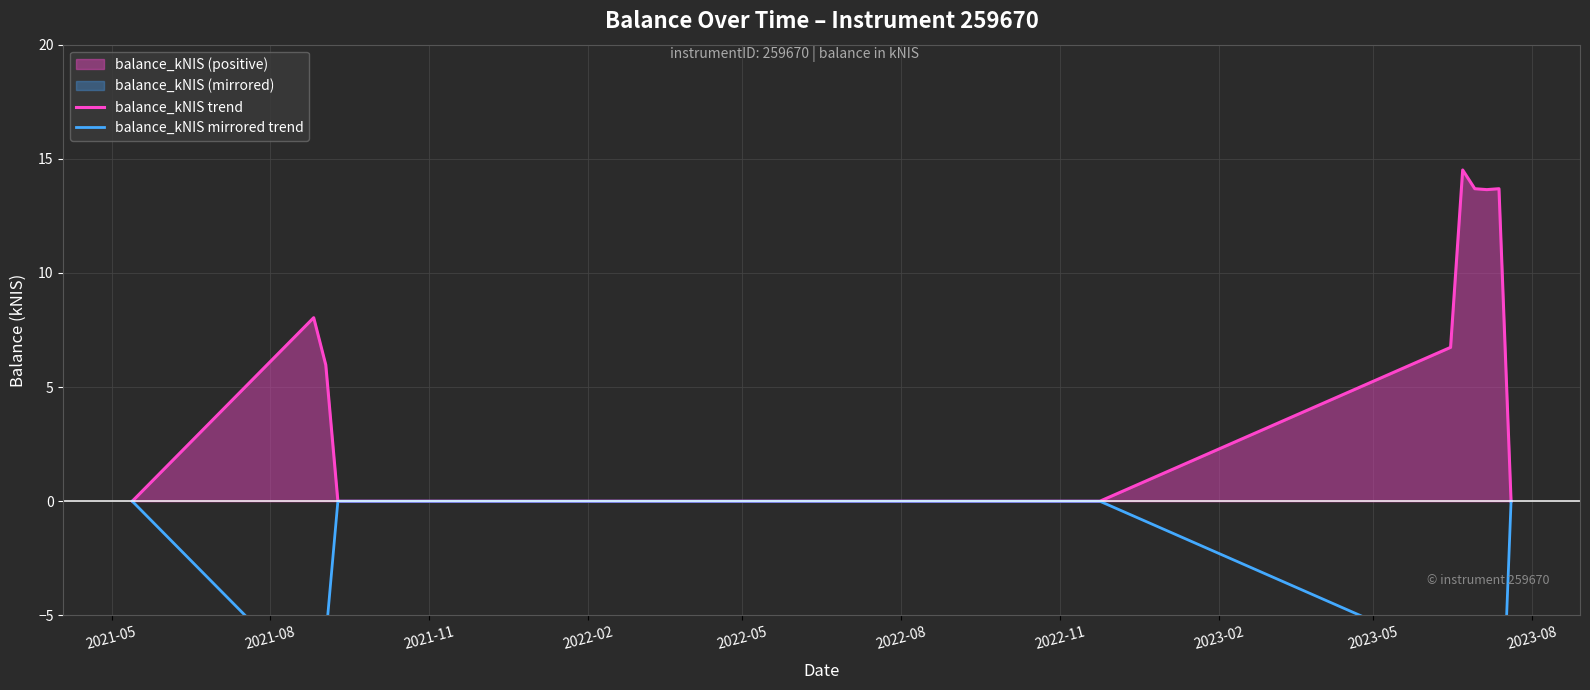

What is the average value of the balance_kNIS trend series?

6.4